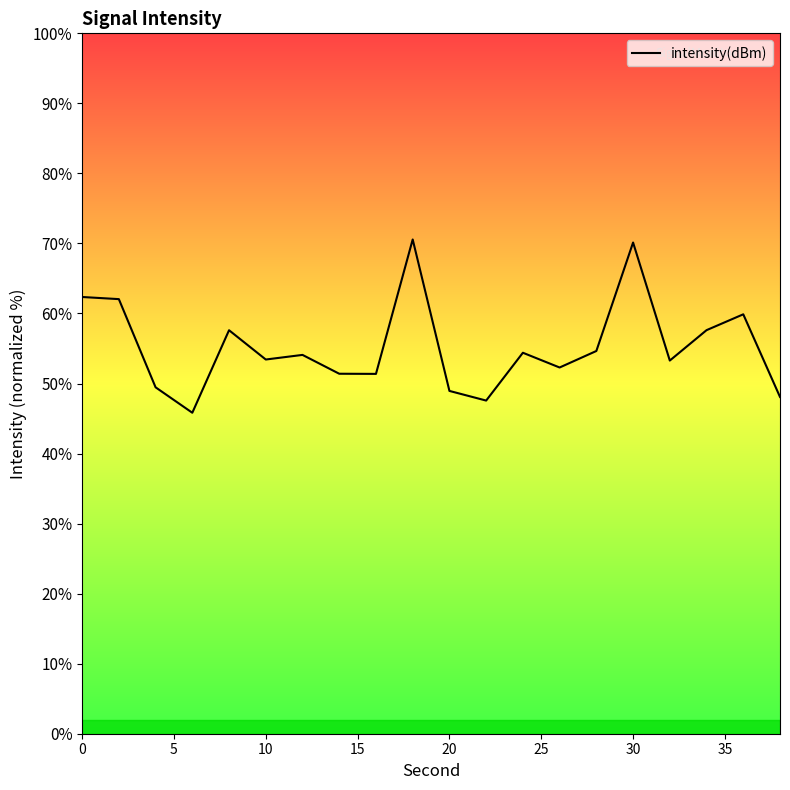

What is the difference between the maximum and minimum values?

24.7